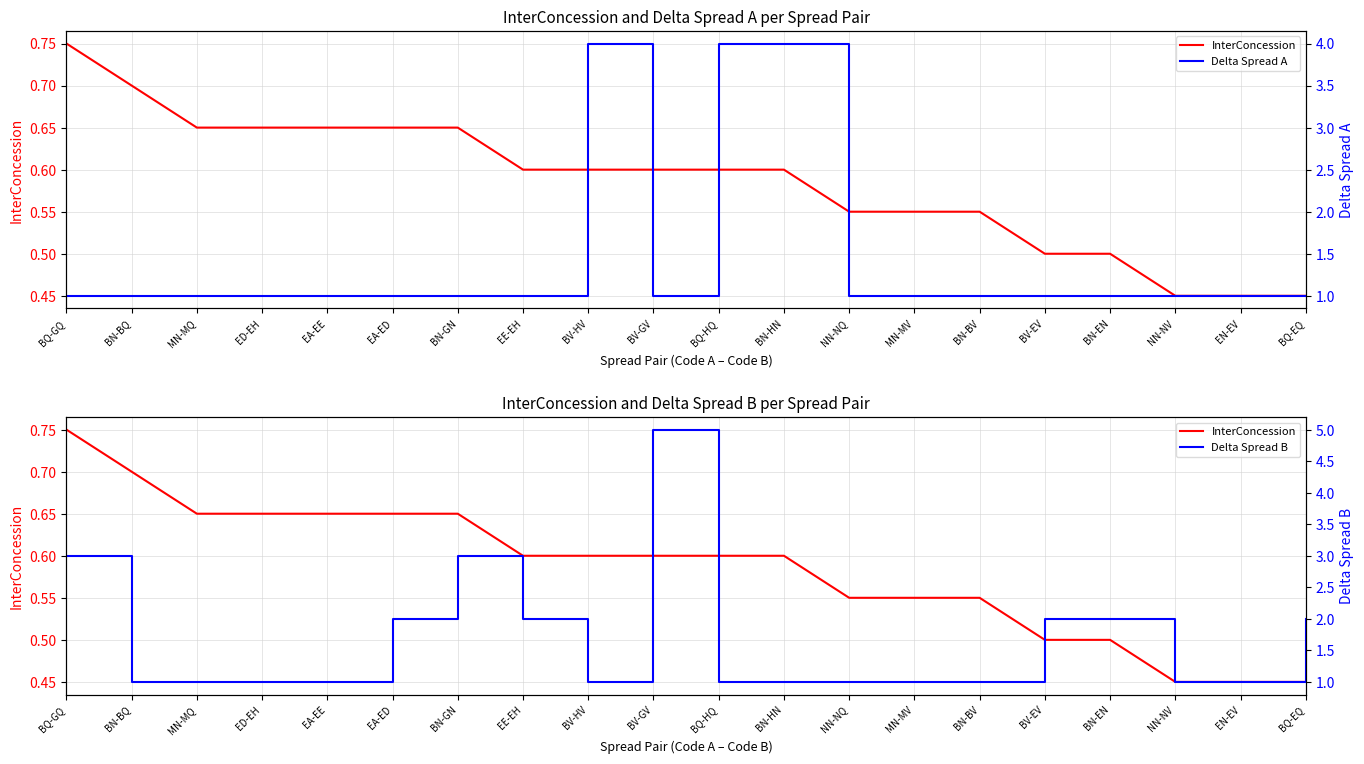

What is the average value of the Delta Spread B series?

1.6